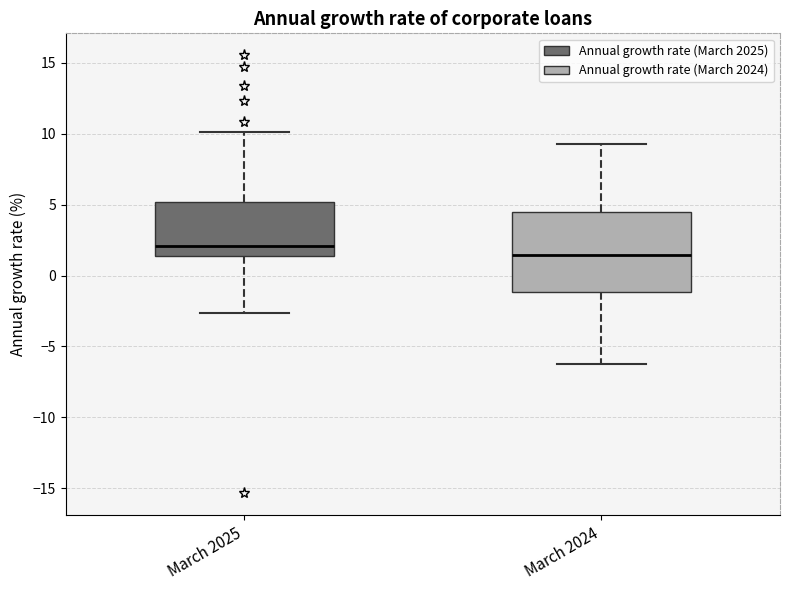

Reading left to right, transcribe this box plot: for each box, give where its median line is, the range the box spans, and where its two whiskers end, as read against the y-axis. The values are not printed on the chart, so give them approximately, as read against the axis.

March 2025: median 2.0, box 1.5 to 5.0, whiskers -2.5 to 10.0
March 2024: median 1.5, box -1.0 to 4.5, whiskers -6.5 to 9.5